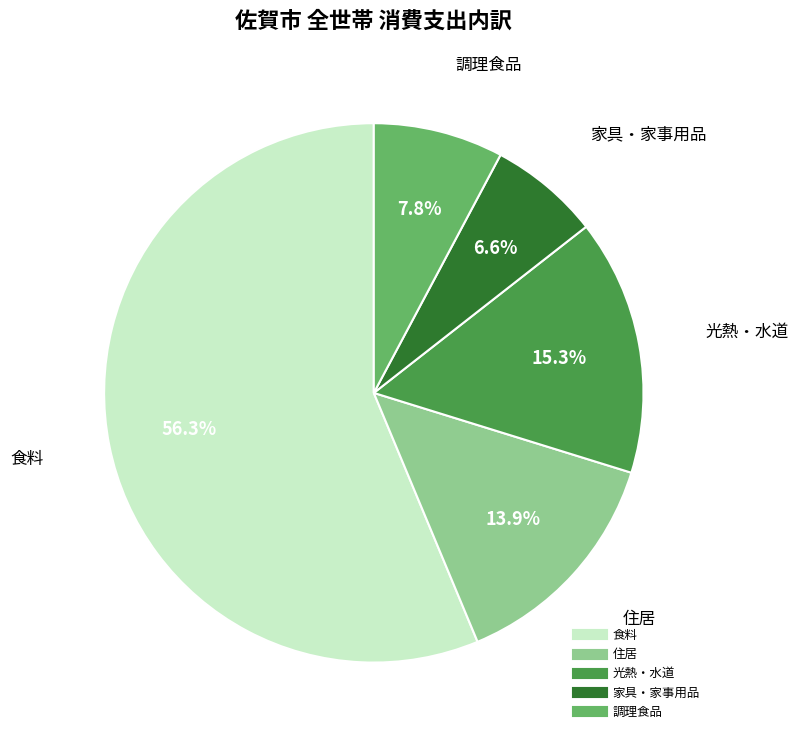

Which slice is the smallest?

家具・家事用品